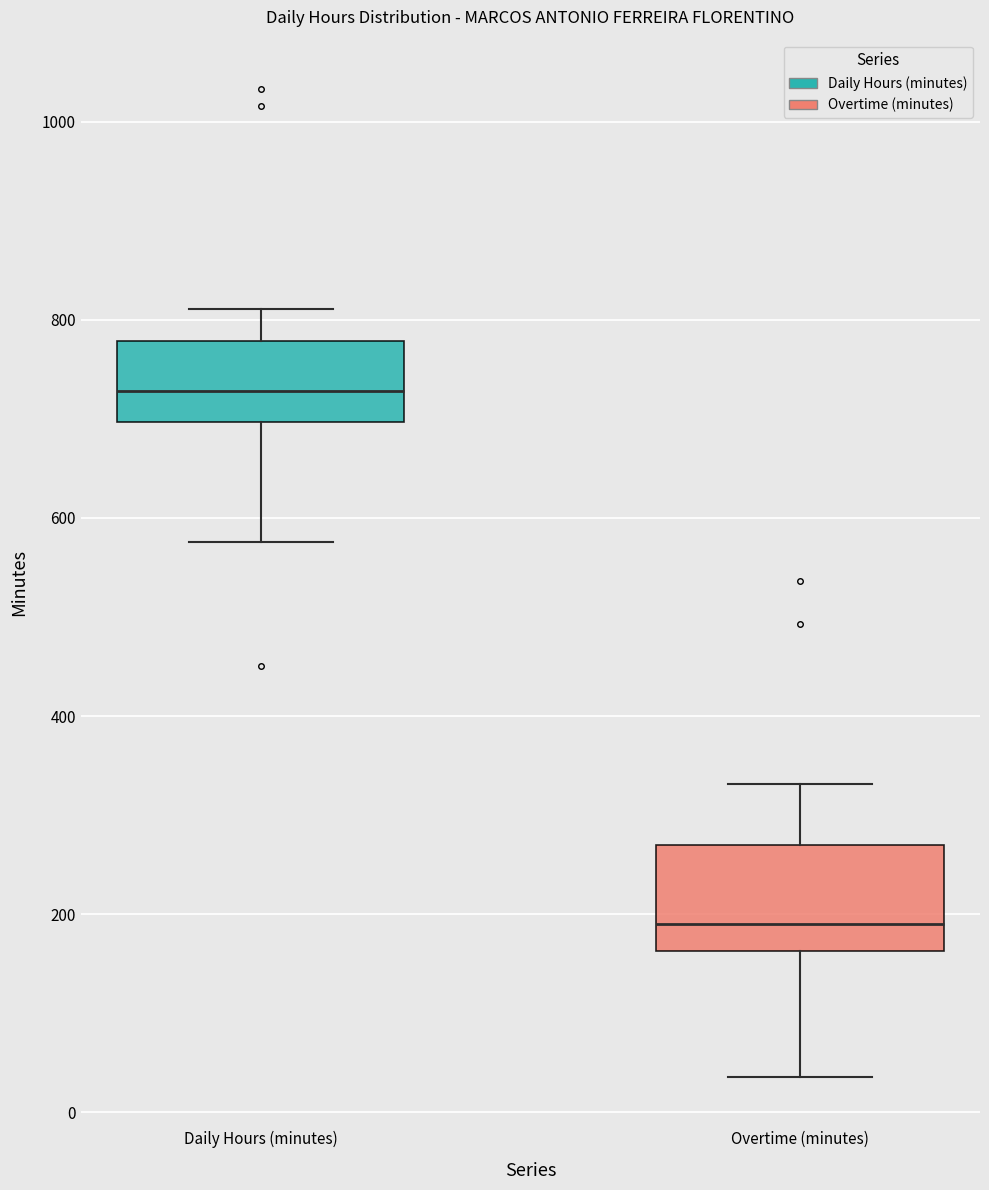

Reading left to right, transcribe this box plot: for each box, give where its median line is, the range the box spans, and where its two whiskers end, as read against the y-axis. The values are not printed on the chart, so give them approximately, as read against the axis.

Daily Hours (minutes): median 720, box 700 to 780, whiskers 580 to 820
Overtime (minutes): median 200, box 160 to 260, whiskers 40 to 340